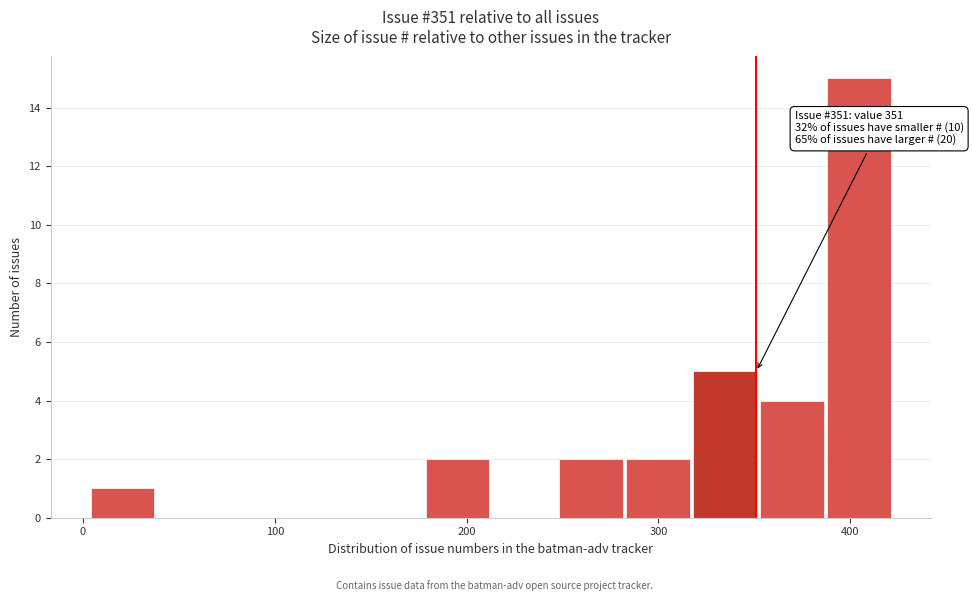

Around what value on the x-axis is the tallest bar? Give the approximate position of its centre, as read against the axis.

400